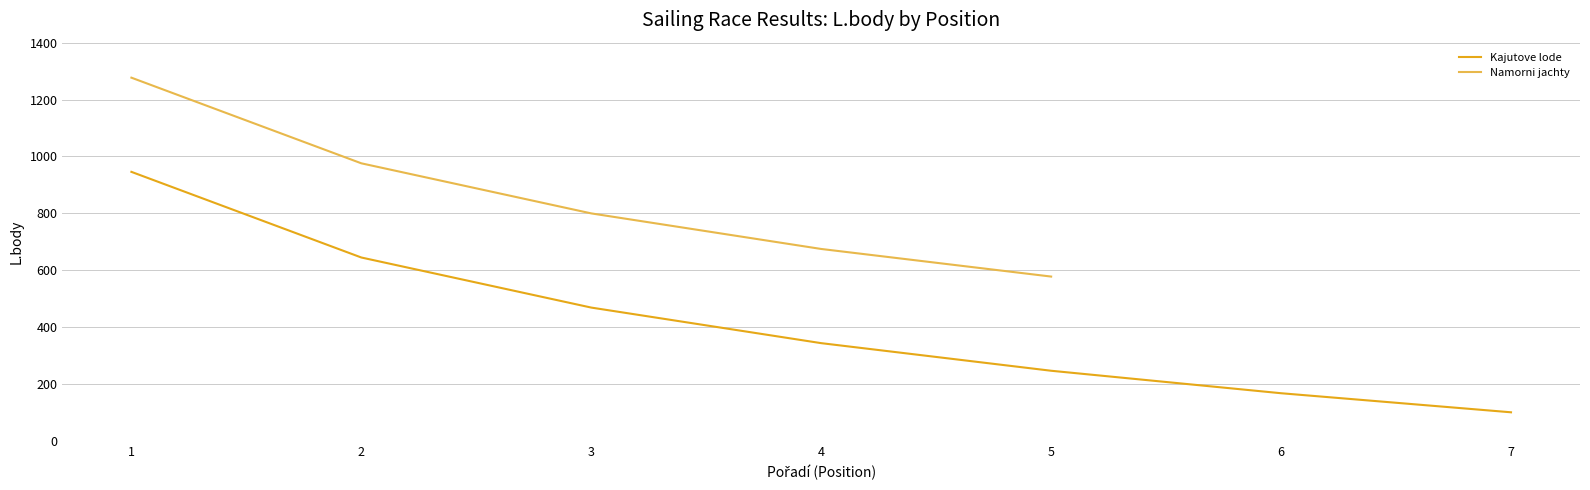

Read the value at 3, to the nearest 100.

500